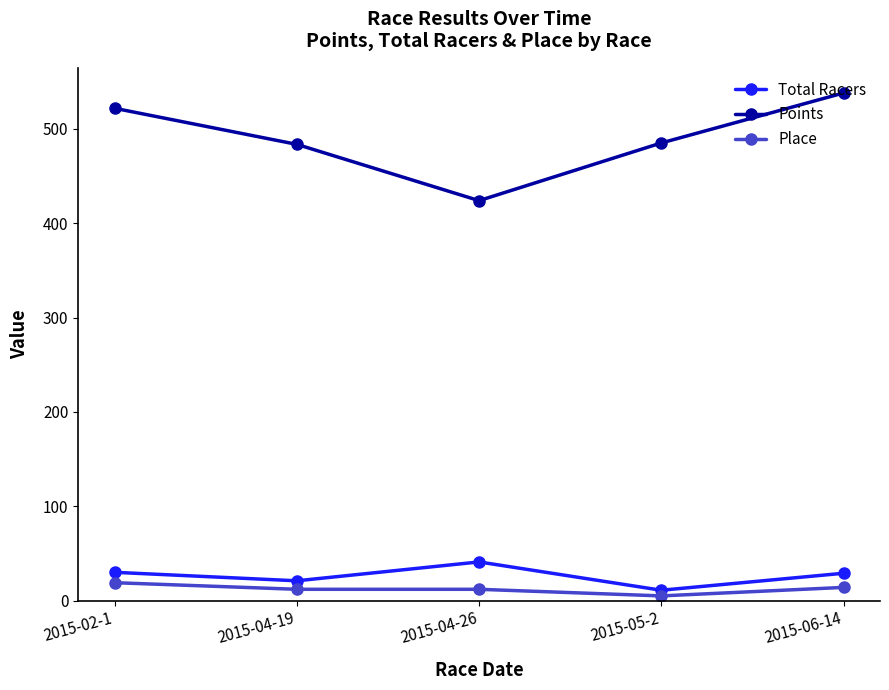

True or false: Total Racers and Points cross at least once.

False